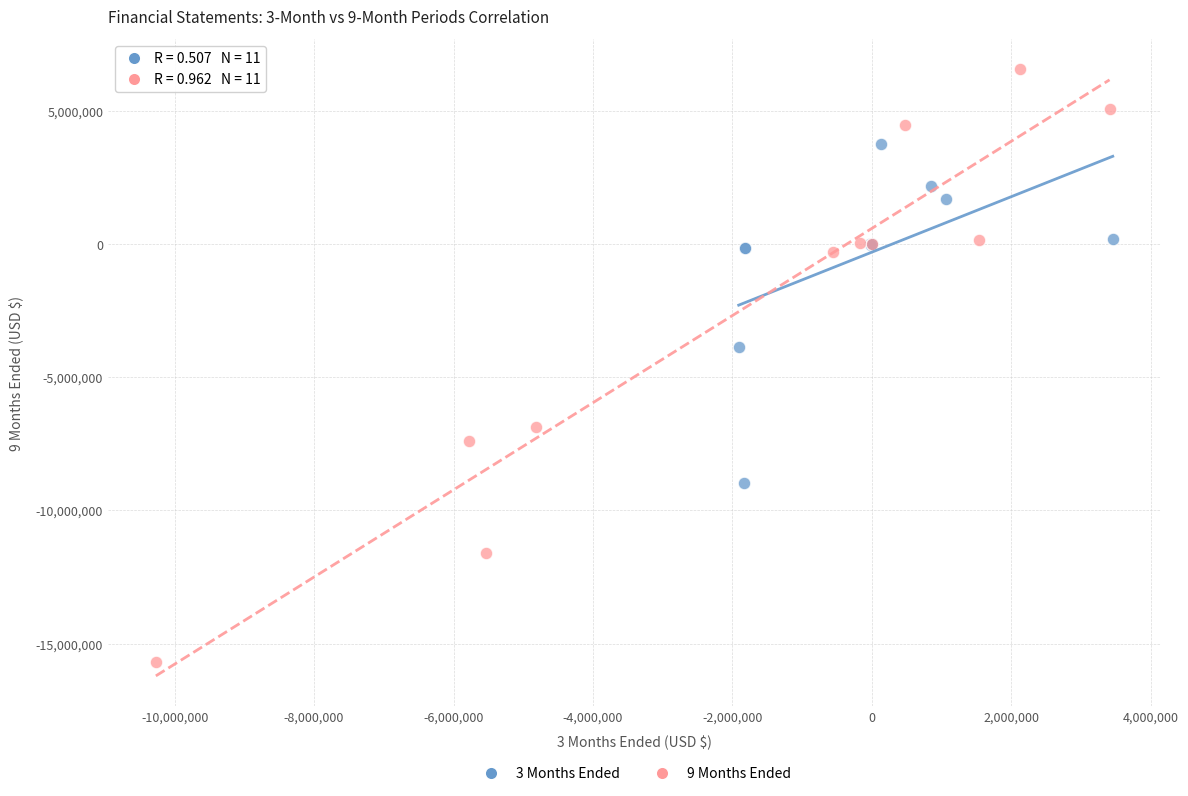

Which series has the largest Y range (max minus min)?

9 Months Ended